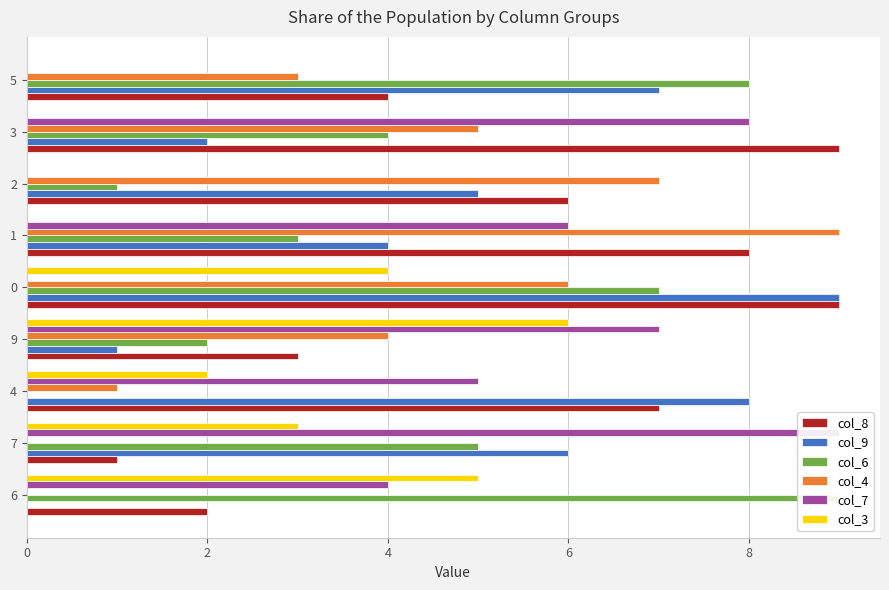

At 8, list the series in order from largest to smallest.

col_8, col_9, col_6, col_4, col_3, col_7